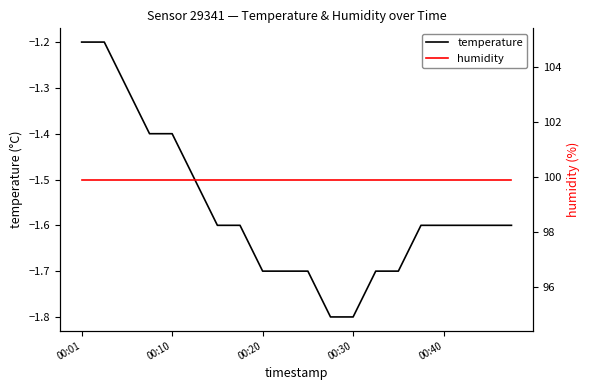

The value of temperature at 00:30 is -1.2. True or false?

False